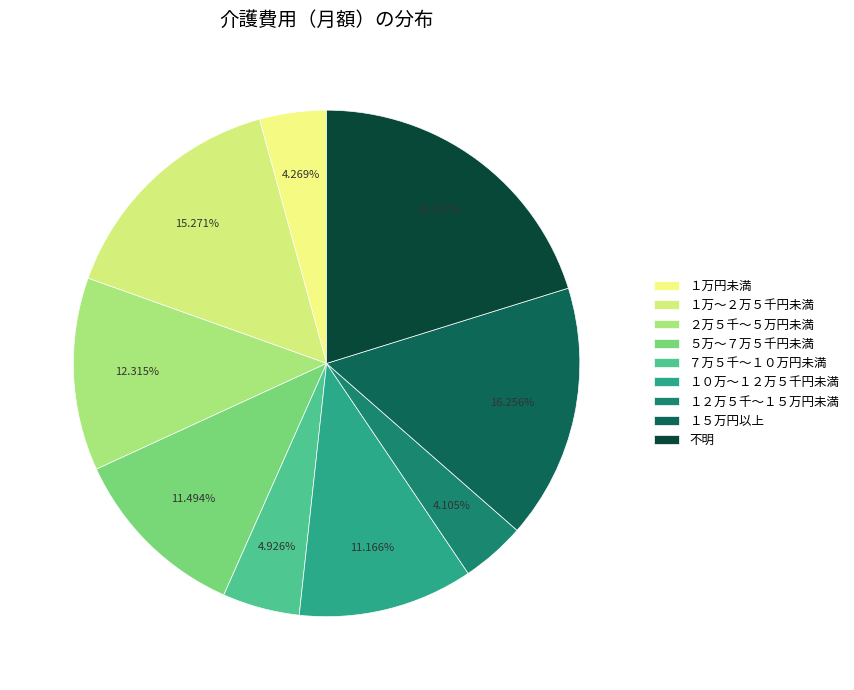

Is ７万５千～１０万円未満 the majority of the pie?

No